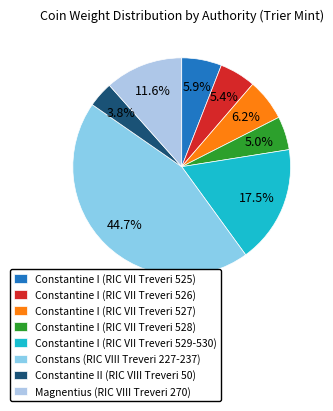

What is the total percentage of Constantine I (RIC VII Treveri 529-530) and Constantine I (RIC VII Treveri 528)?

22.5%